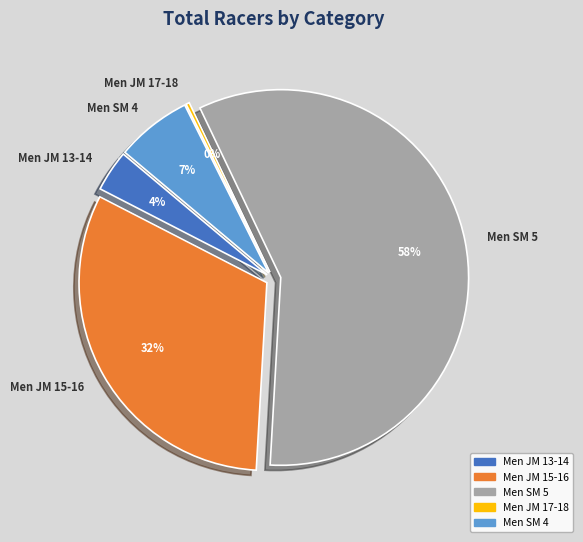

What is the change in value from Men JM 15-16 to Men SM 4?

-85